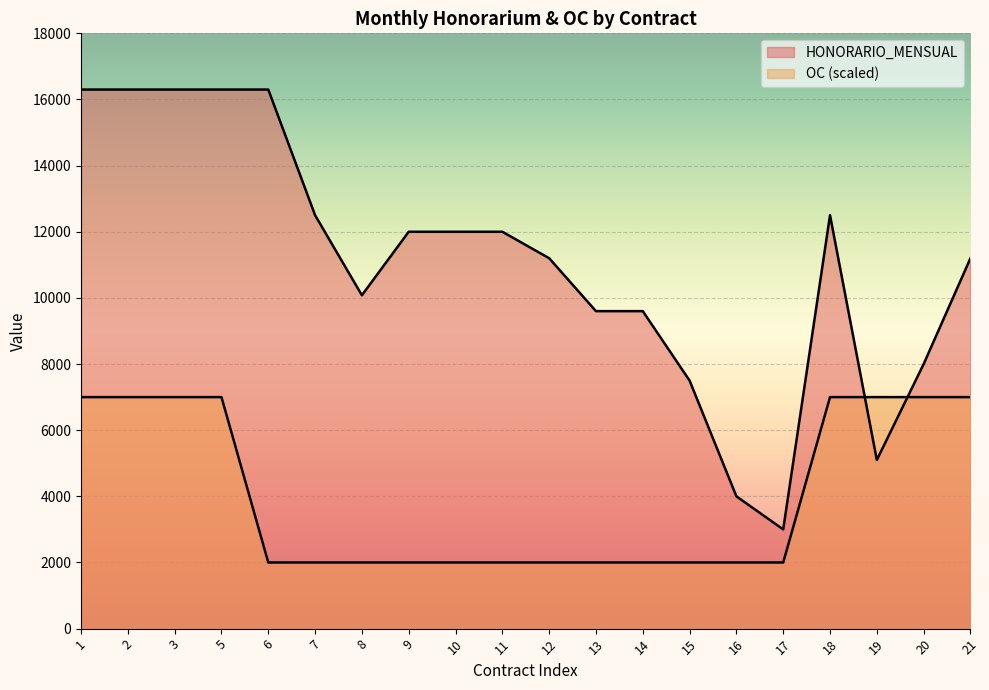

Which series has the widest spread of values?

HONORARIO_MENSUAL